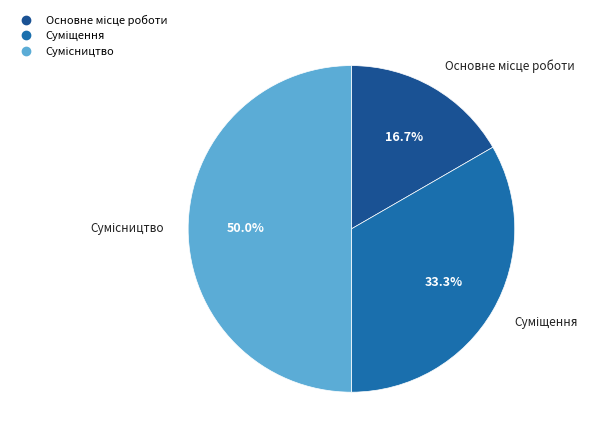

Which has a higher value, Суміщення or Основне місце роботи?

Суміщення